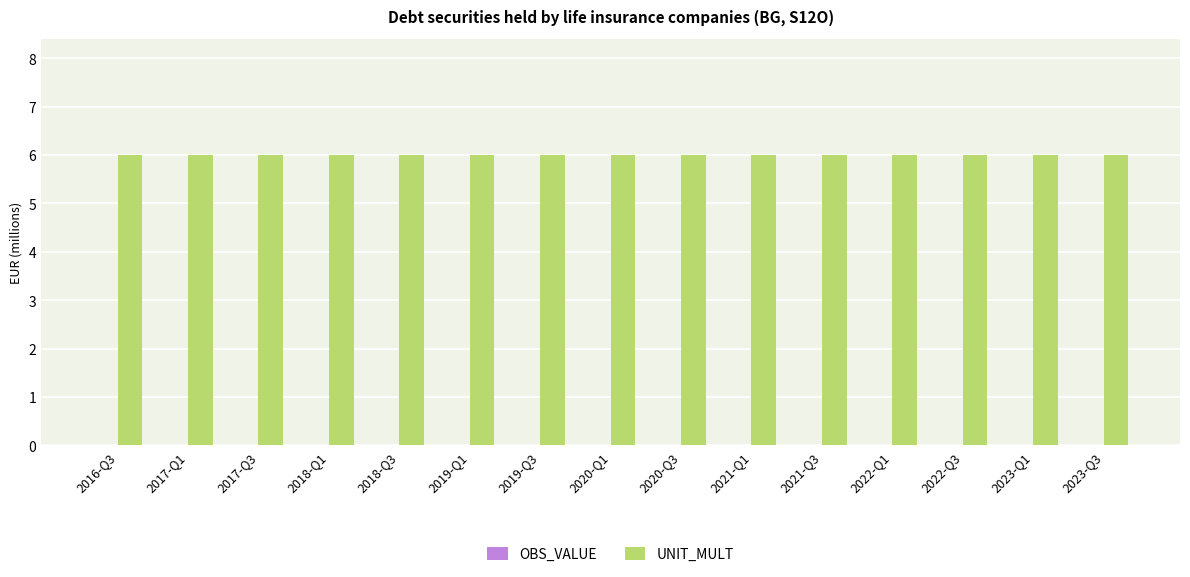

Which series has the widest spread of values?

OBS_VALUE